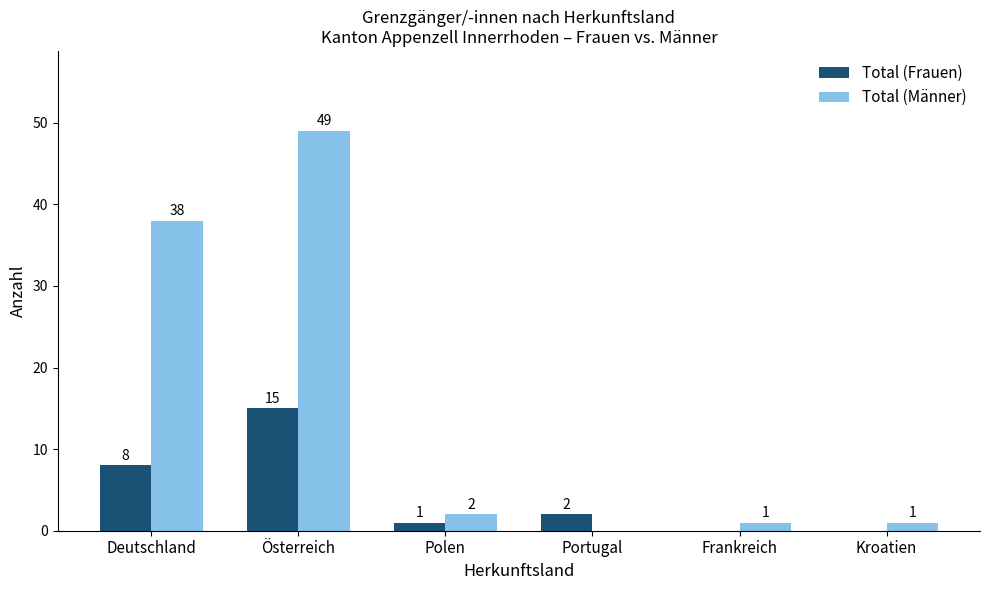

Are the bars grouped side by side (vs. stacked)?

Yes